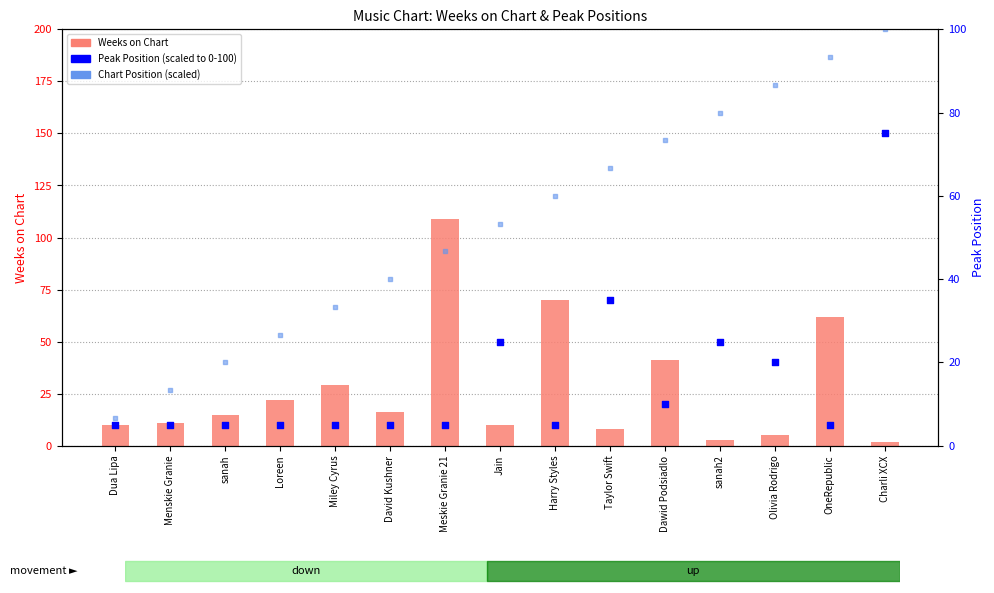

What is the total value across all series at Charli XCX?

177.0